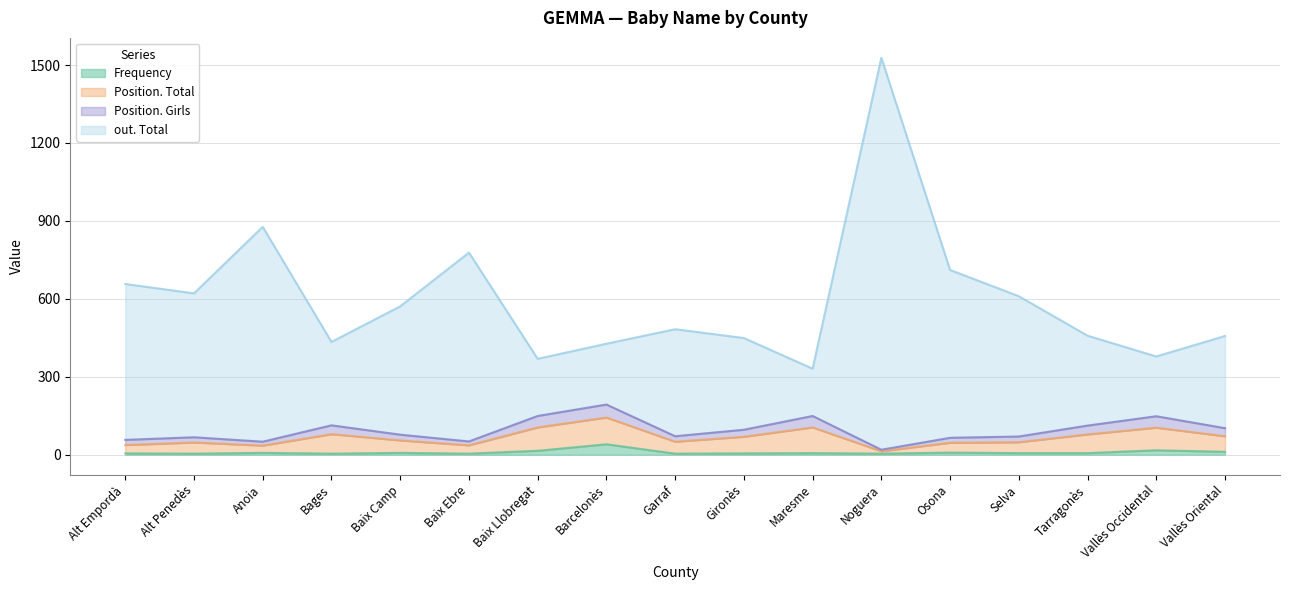

The Position. Total series shows 109 at Osona. True or false?

False